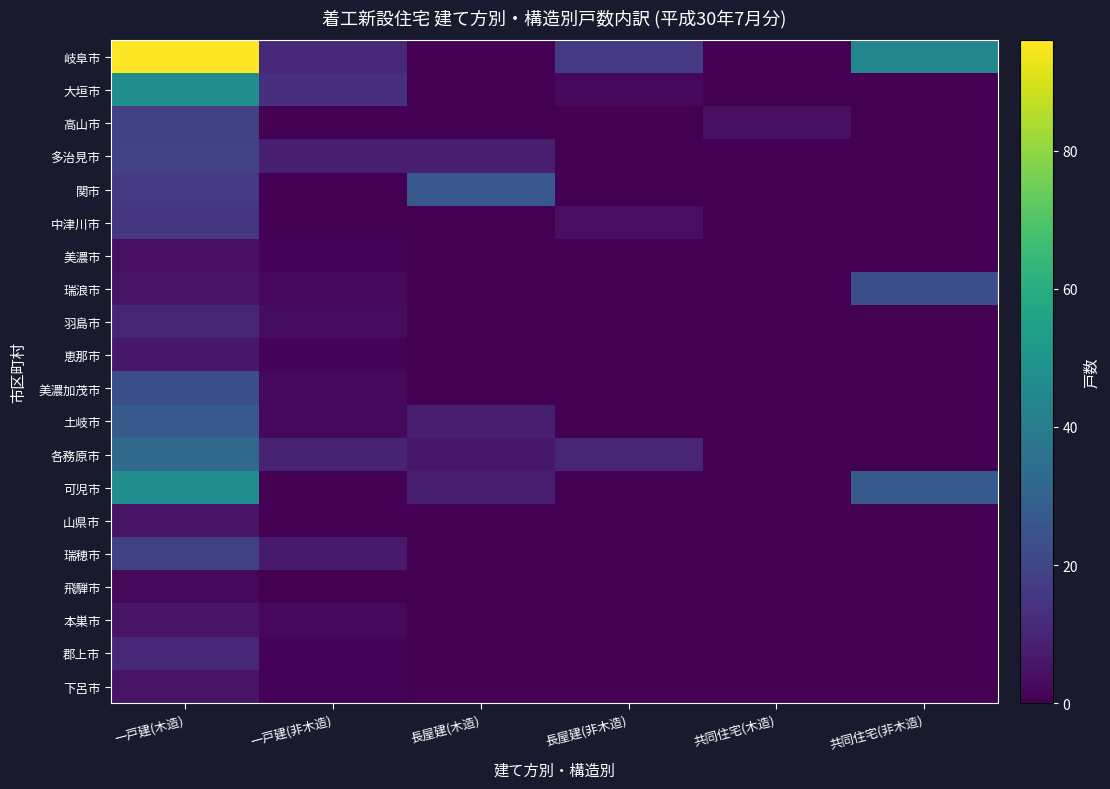

What is the spread (max minus min) of values at 共同住宅(木造)?

4